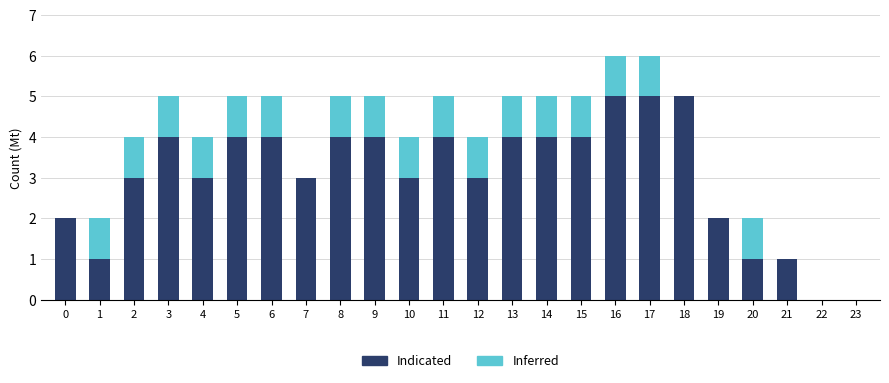

What value does the Indicated series have at 12?

3